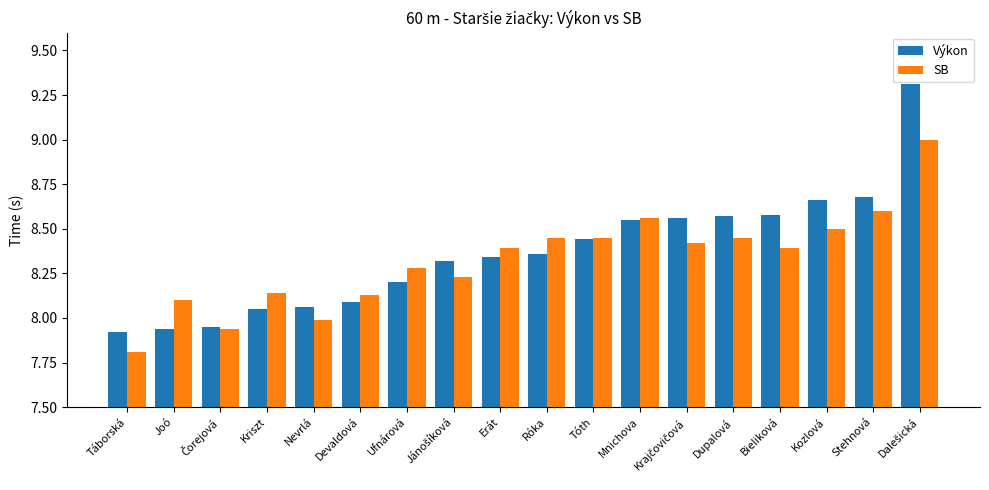

Which series has the largest range (max minus min)?

Výkon